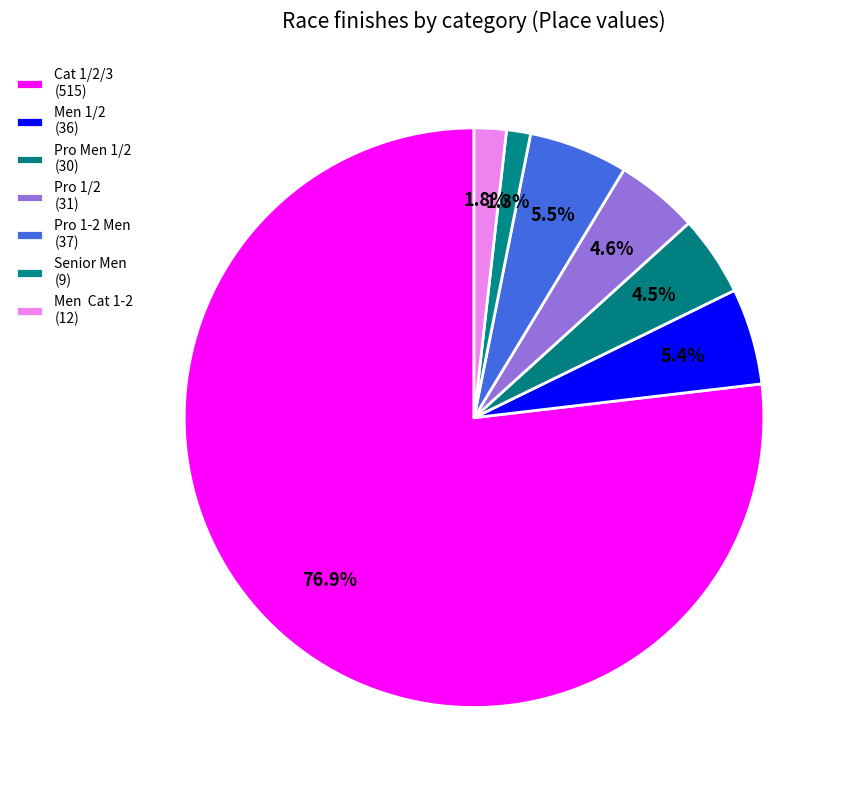

Rank the categories by value from lowest to highest.

Senior Men, Men  Cat 1-2, Pro Men 1/2, Pro 1/2, Men 1/2, Pro 1-2 Men, Cat 1/2/3